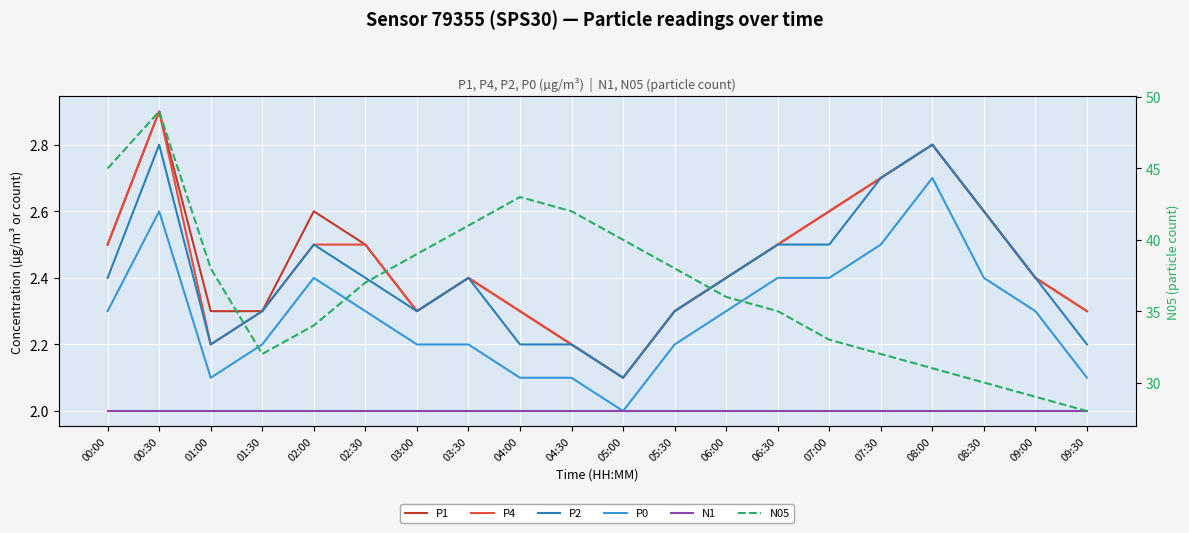

True or false: P2 has a value of 0.5 at 07:00.

False